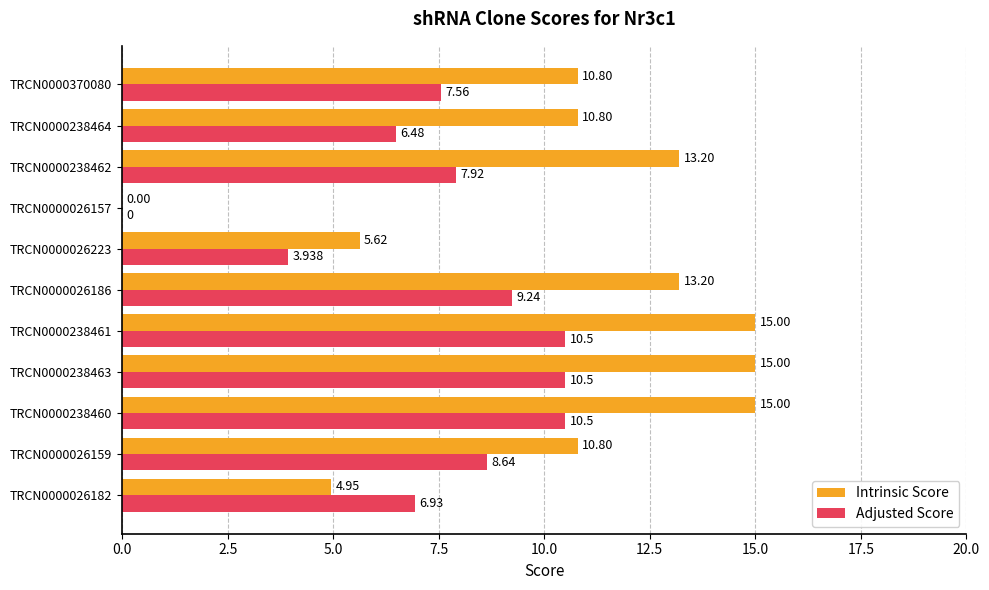

Is the value of Intrinsic Score at TRCN0000026223 greater than the value of Adjusted Score at TRCN0000026182?

No